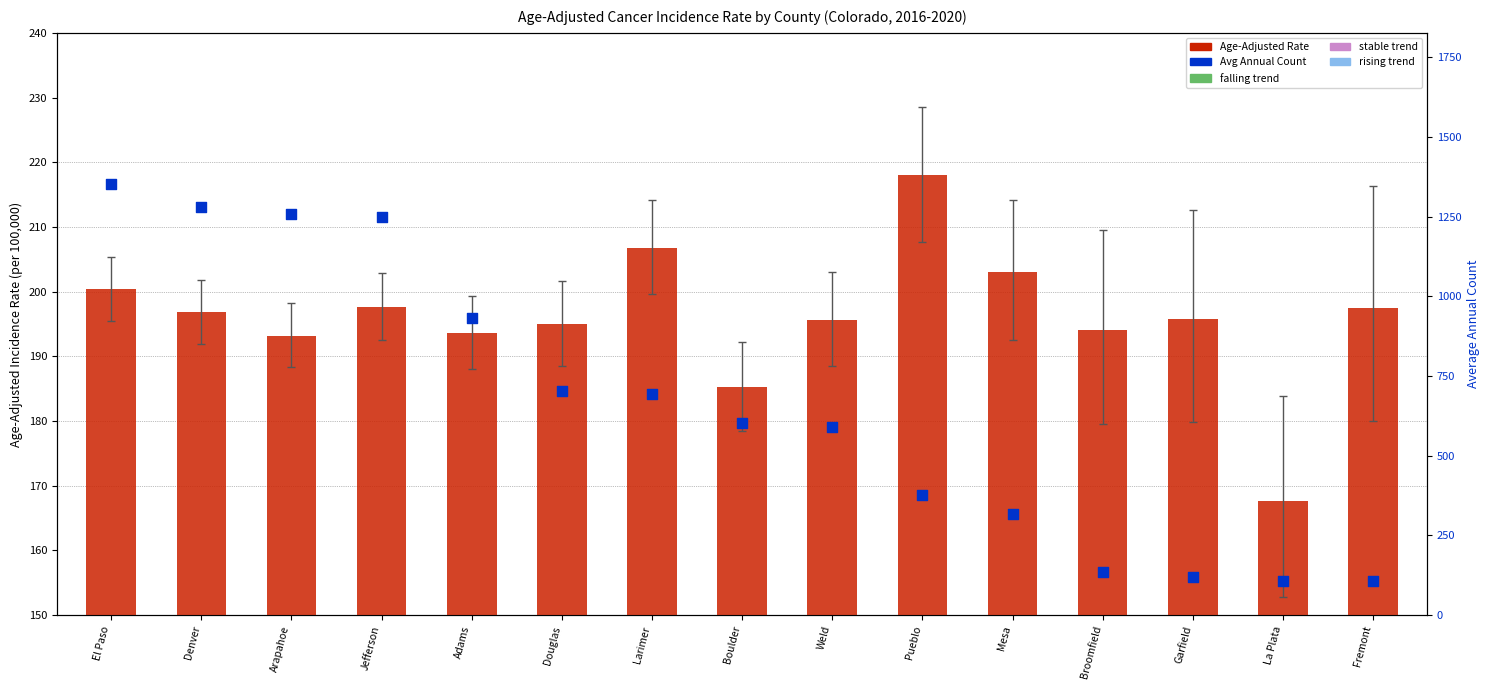

At how many categories does at least one series exceed 882?

5